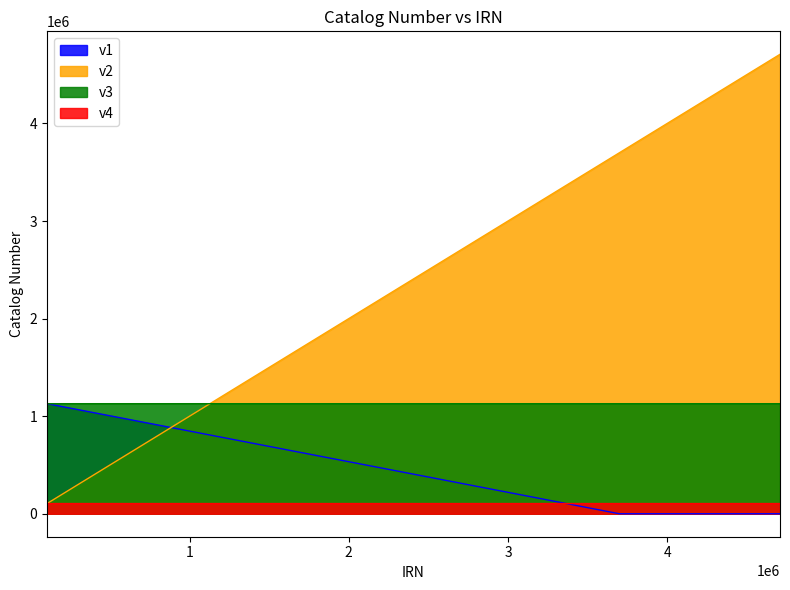

What is the value of the v1 point at the 3rd from the left?

1128130